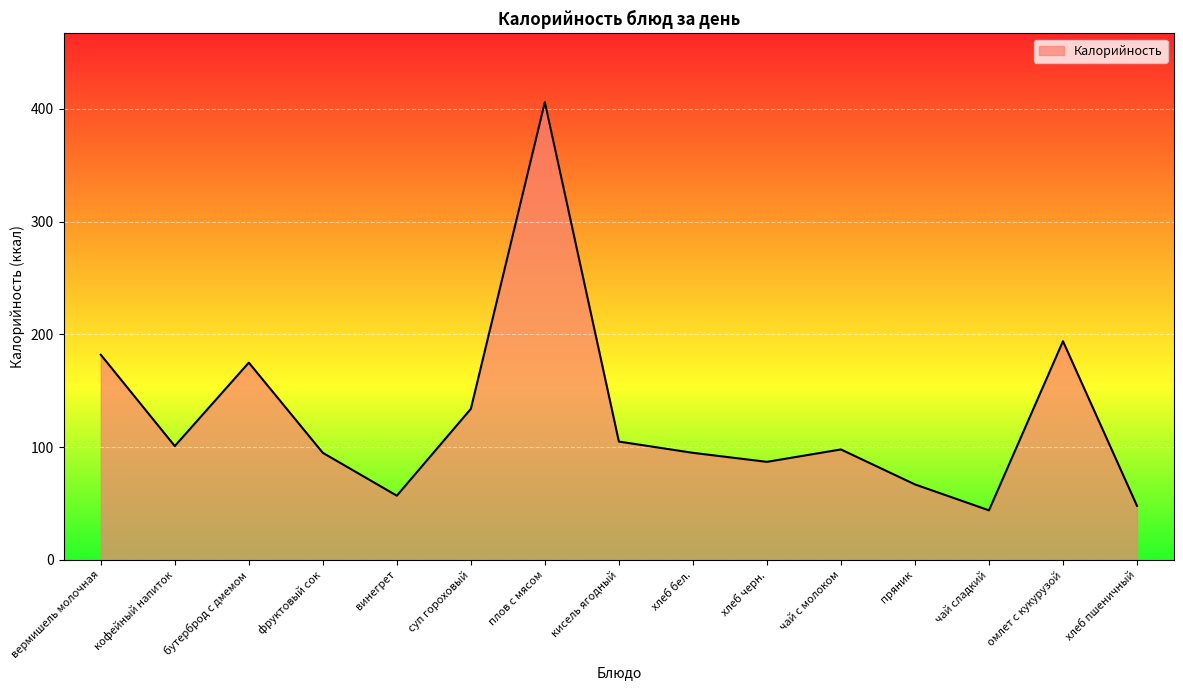

Where does the data first go above 98?

вермишель молочная